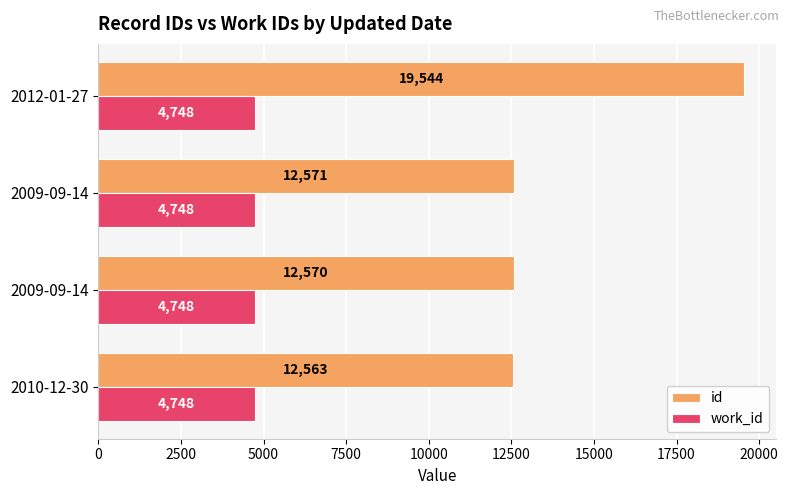

What is the average value of the work_id series?

4748